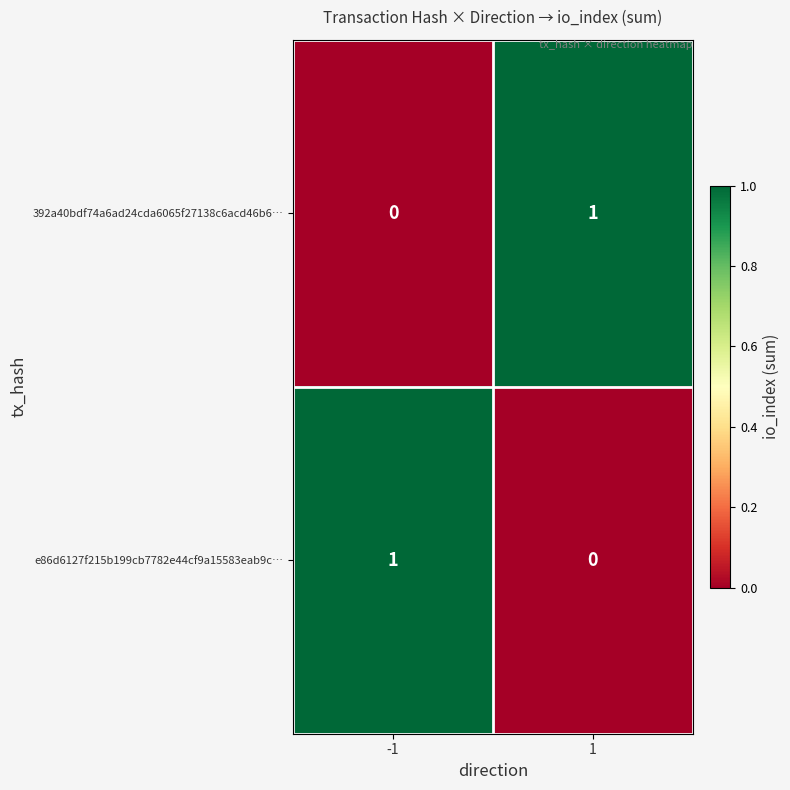

The 392a40bdf74a6ad24cda6065f27138c6acd46b6… series shows -1 at -1. True or false?

False